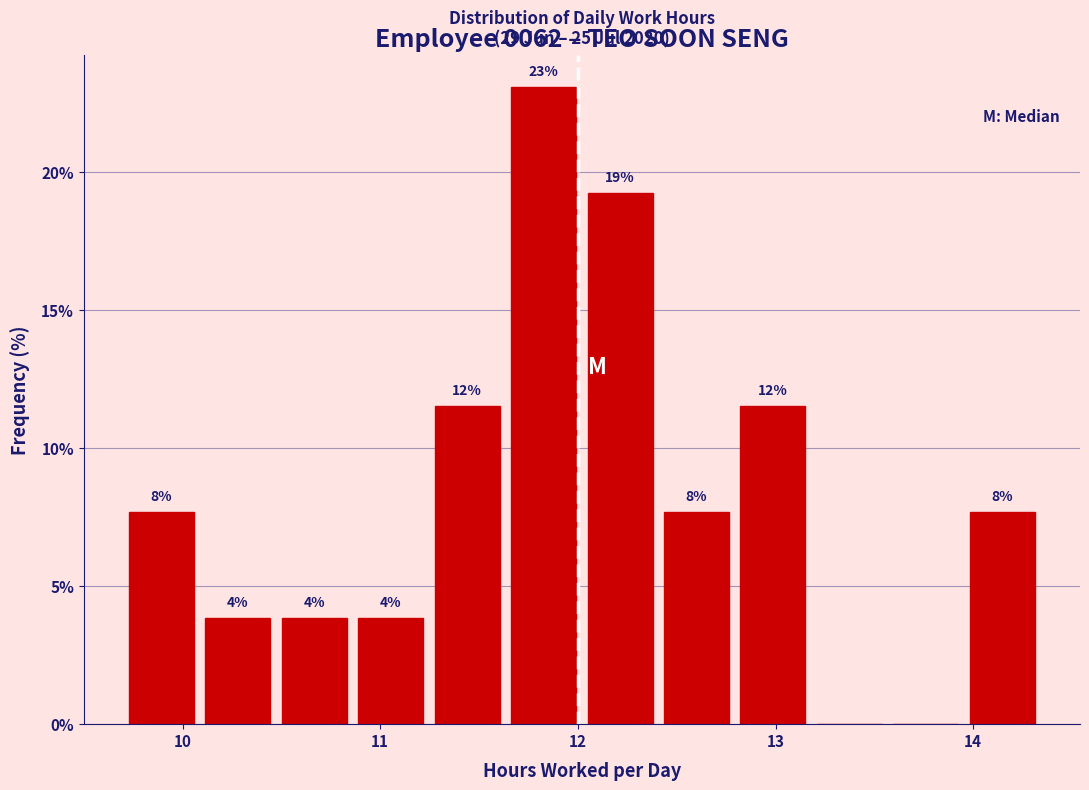

Around what value on the x-axis is the tallest bar? Give the approximate position of its centre, as read against the axis.

11.8